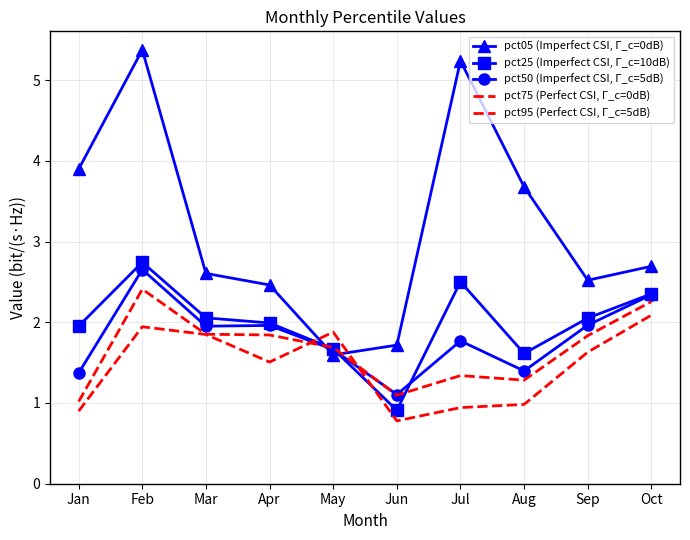

Rank the series at Jan from highest to lowest value.

pct05 (Imperfect CSI, Γ_c=0dB), pct25 (Imperfect CSI, Γ_c=10dB), pct50 (Imperfect CSI, Γ_c=5dB), pct75 (Perfect CSI, Γ_c=0dB), pct95 (Perfect CSI, Γ_c=5dB)